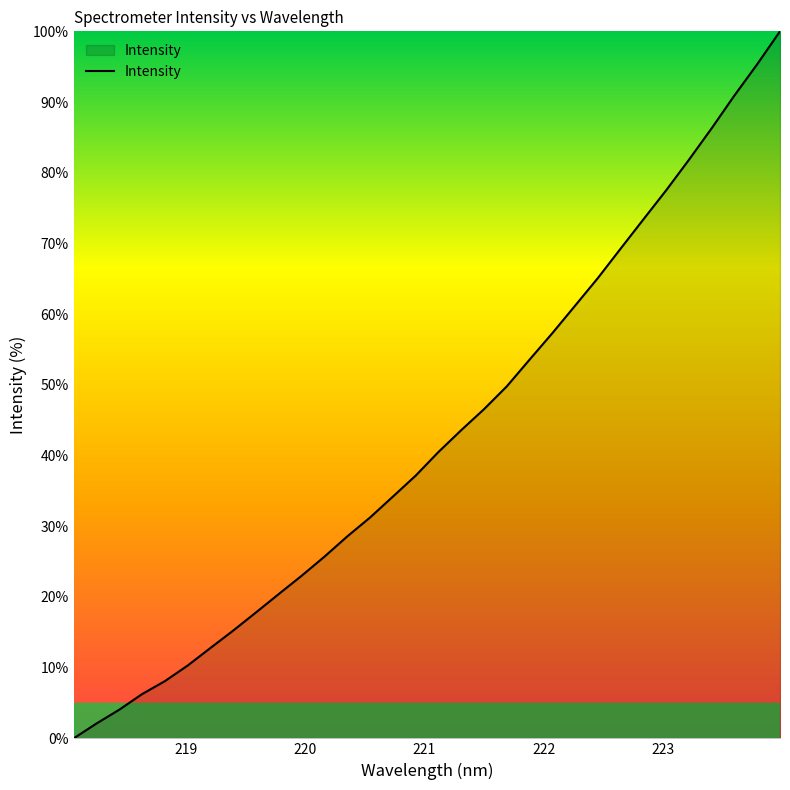

How many values are above zero?

31